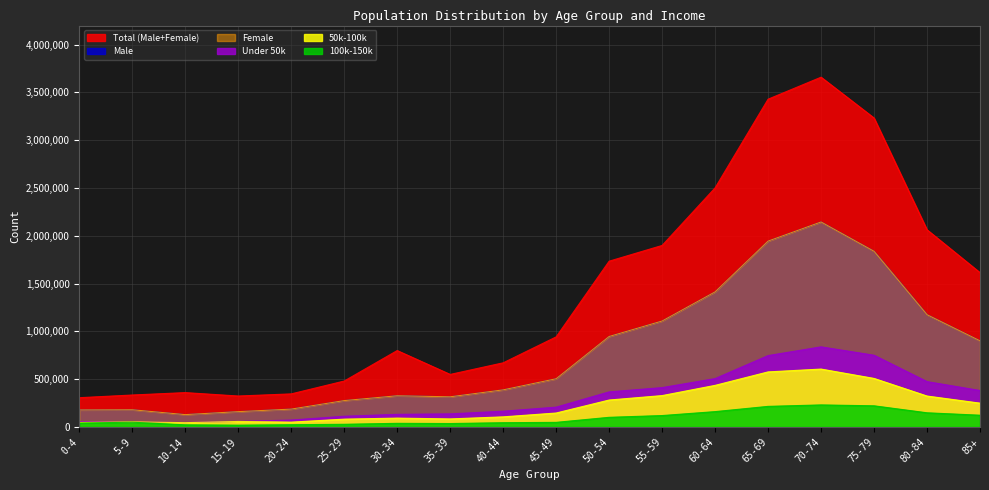

At which category is the sum across all series the highest?

70-74